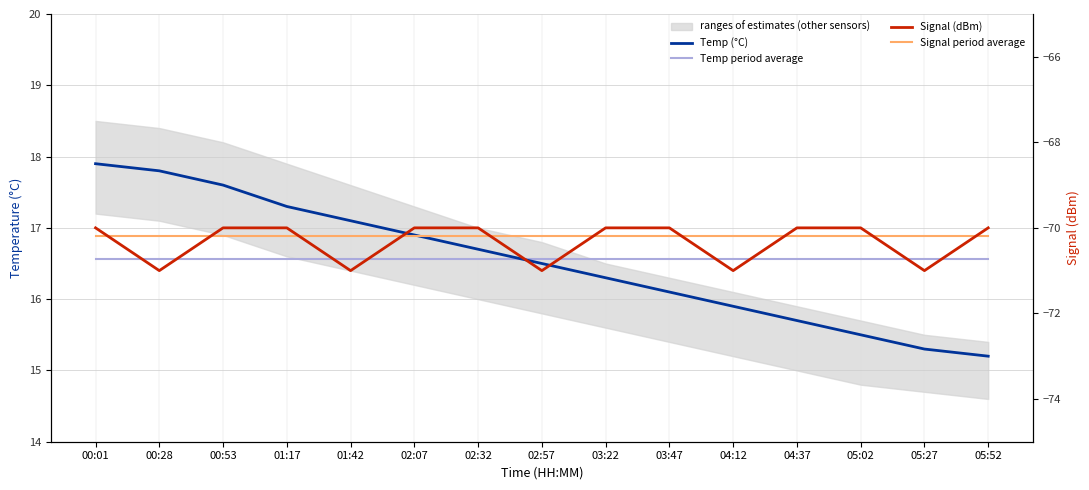

What is the maximum value for Temp (°C)?

17.9